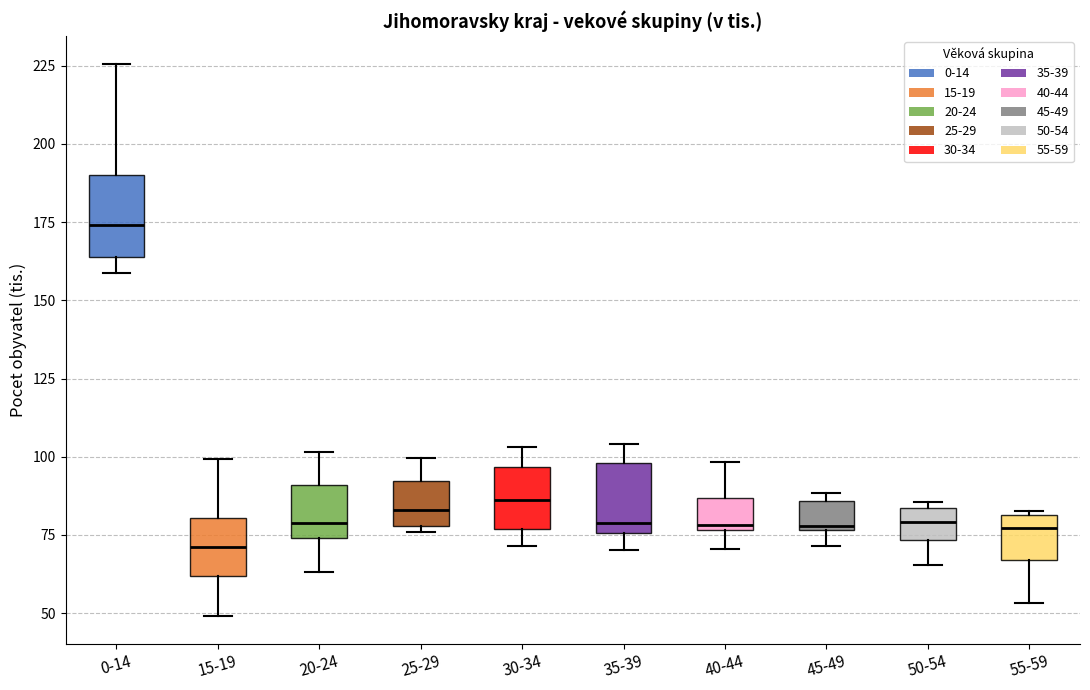

Where does the median line of the box for 35-39 sit on the y-axis? The values are not printed on the chart, so give them approximately, as read against the axis.

80